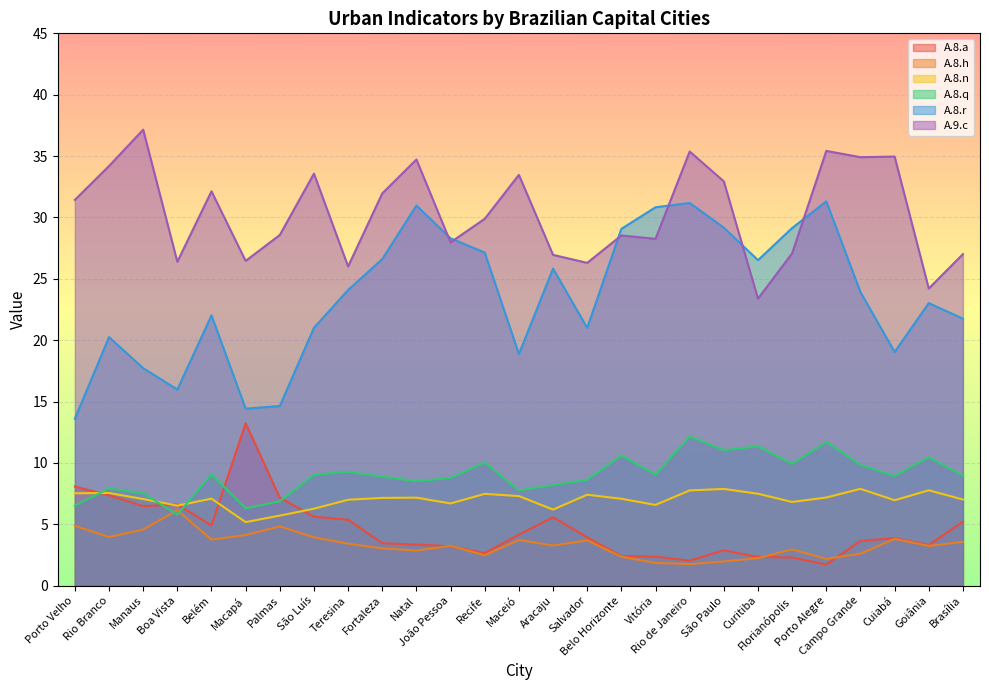

The A.8.n series shows 7.2 at Porto Alegre. True or false?

True